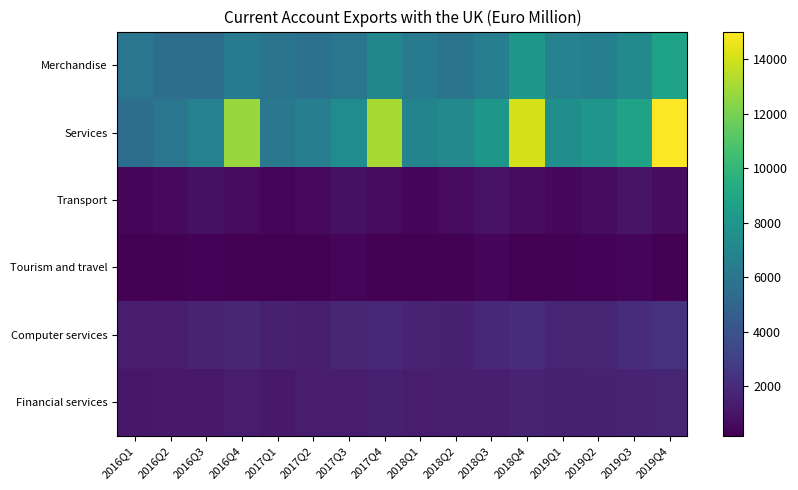

What is the total value across all series at 2019Q2?

18759